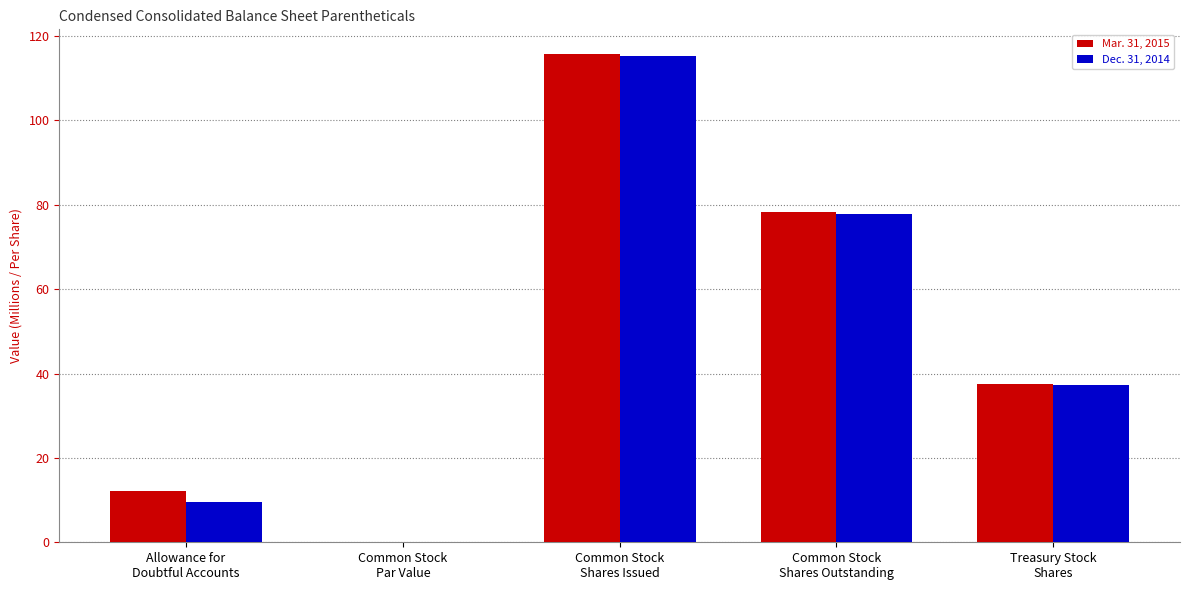

What is the sum of all Dec. 31, 2014 values?

240.1